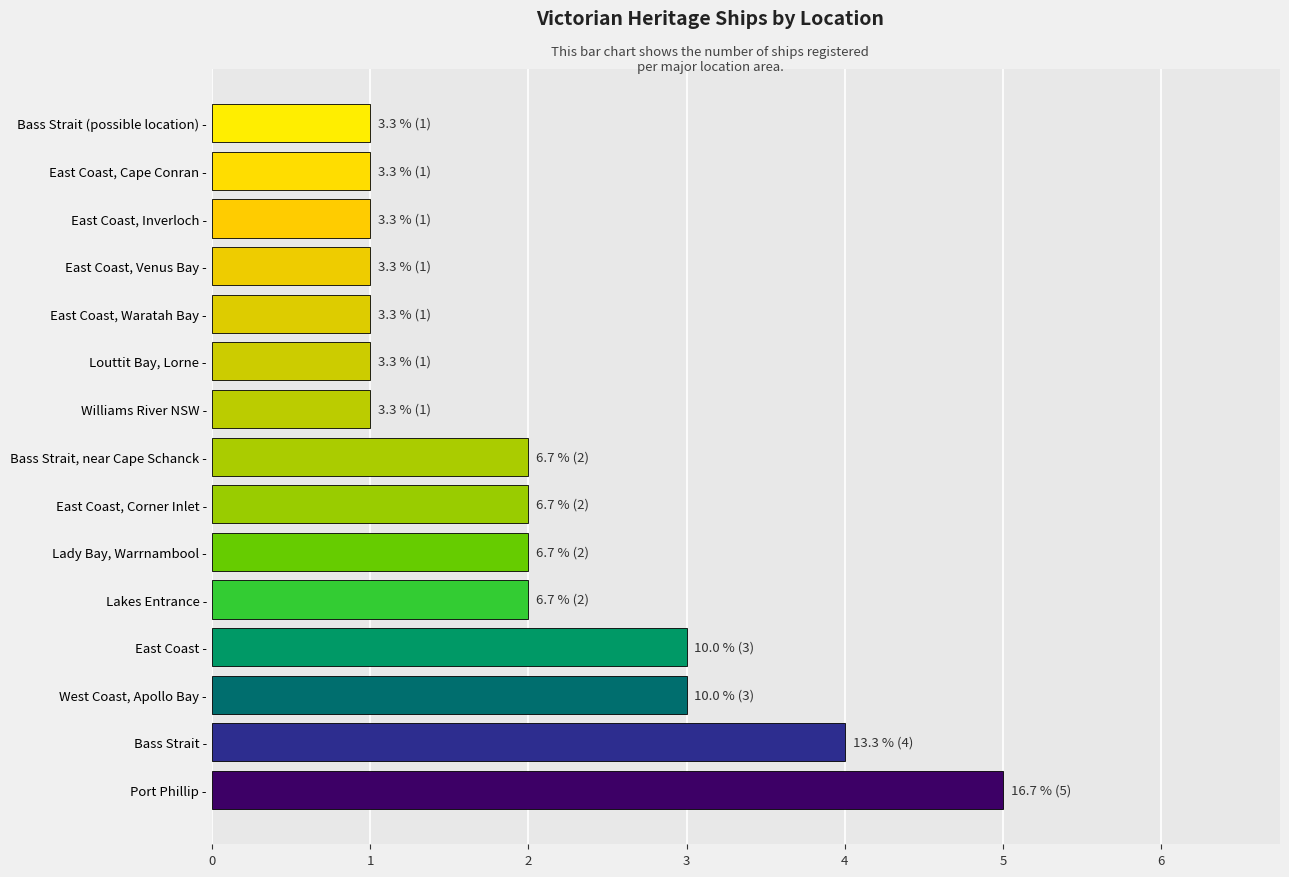

Reading bottom to top, what are all the values shown in this chart?

Port Phillip -=5	Bass Strait -=4	West Coast, Apollo Bay -=3	East Coast -=3	Lakes Entrance -=2	Lady Bay, Warrnambool -=2	East Coast, Corner Inlet -=2	Bass Strait, near Cape Schanck -=2	Williams River NSW -=1	Louttit Bay, Lorne -=1	East Coast, Waratah Bay -=1	East Coast, Venus Bay -=1	East Coast, Inverloch -=1	East Coast, Cape Conran -=1	Bass Strait (possible location) -=1